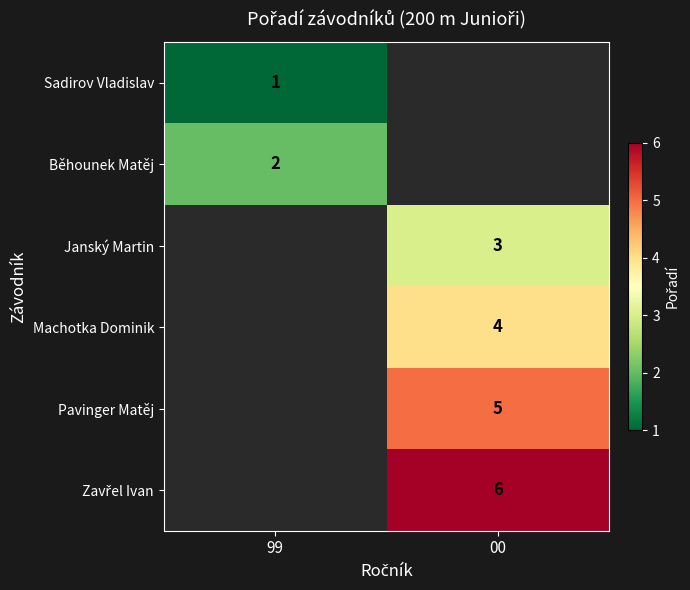

The Sadirov Vladislav series shows 2 at 99. True or false?

False